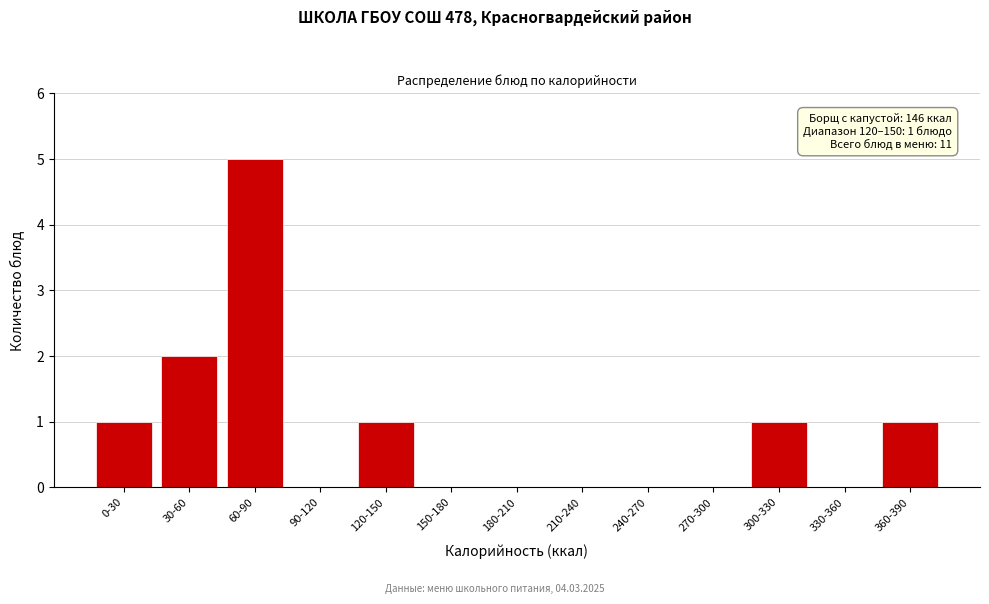

Reading right to left, what are all the values shown in this chart?

360-390=1	330-360=0	300-330=1	270-300=0	240-270=0	210-240=0	180-210=0	150-180=0	120-150=1	90-120=0	60-90=5	30-60=2	0-30=1